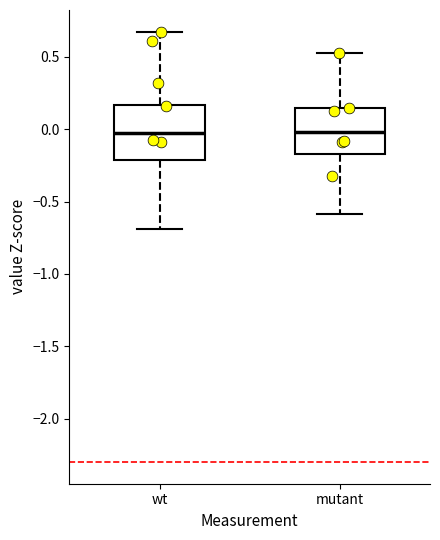

Where does the median line of the box for mutant sit on the y-axis? The values are not printed on the chart, so give them approximately, as read against the axis.

0.00